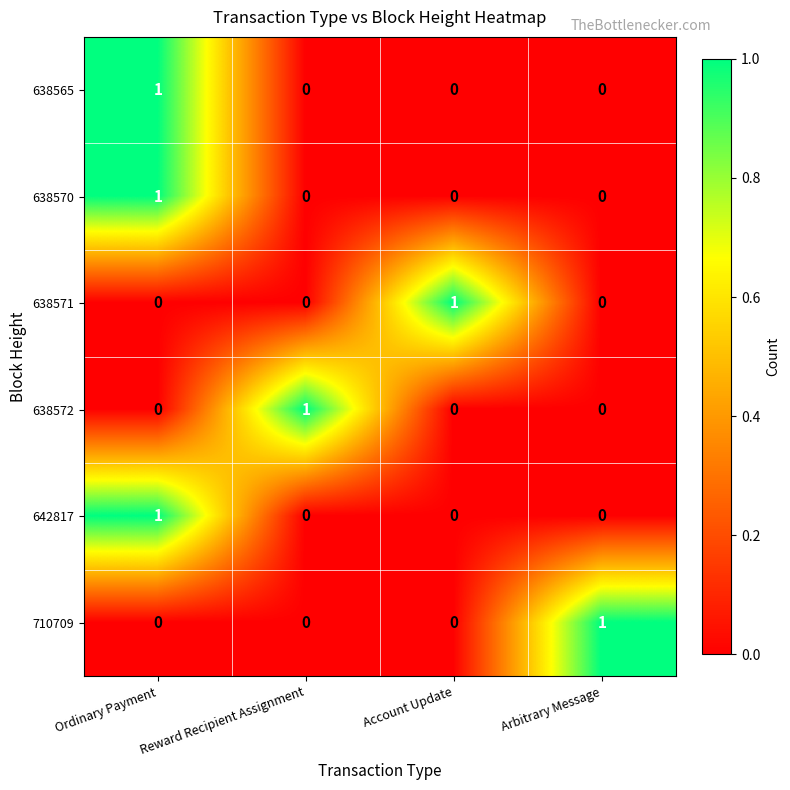

At which category is the sum across all series the highest?

Ordinary Payment